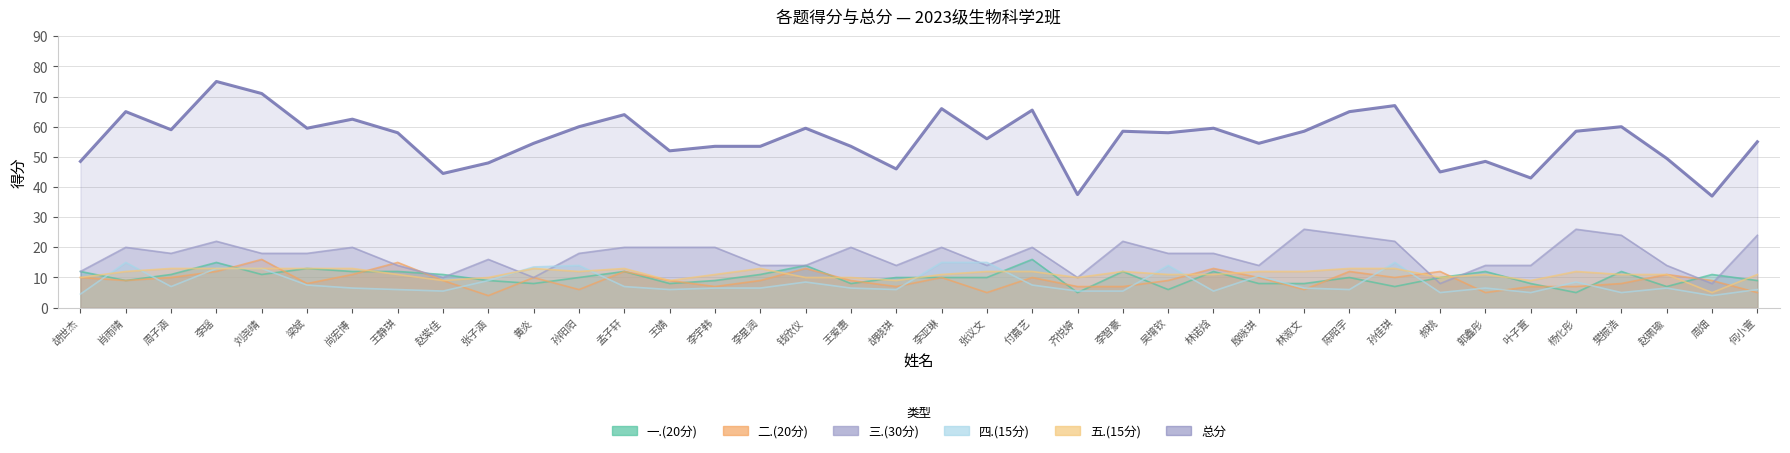

What is the lowest value of the 总分 series?

37.0